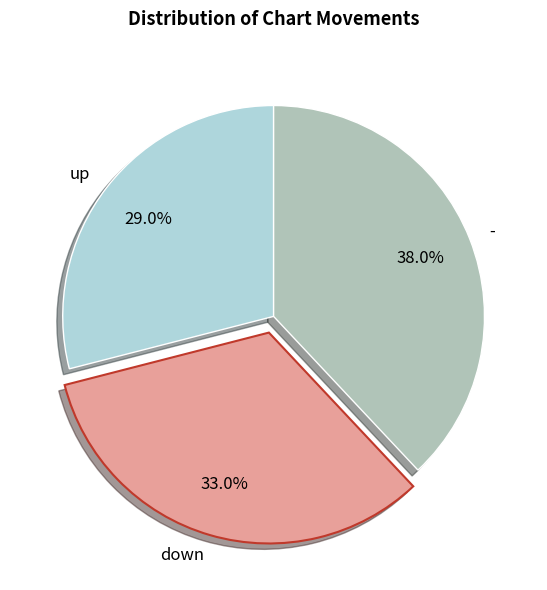

How many slices are in this pie chart?

3